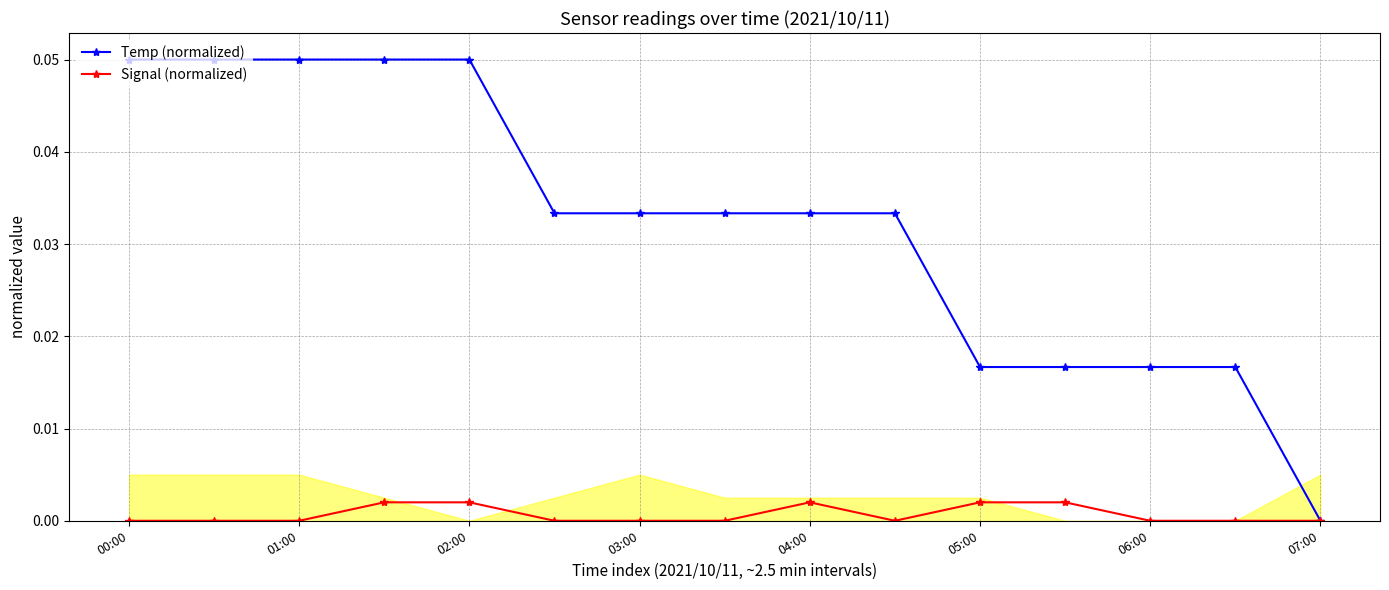

Which series has the largest range (max minus min)?

Temp (normalized)